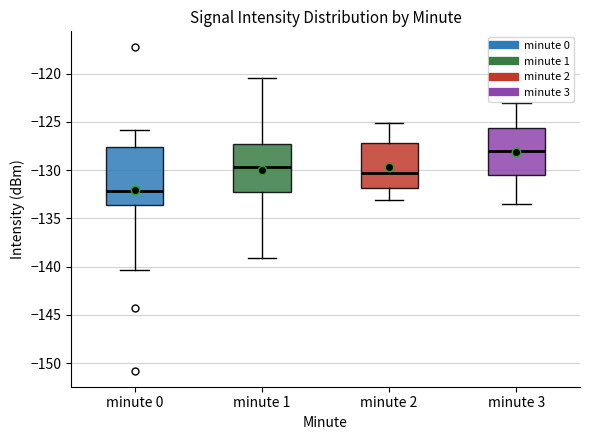

Reading left to right, read every box against the y-axis: the position of its median line, the range the box covers, and the ends of its whiskers. The values are not printed on the chart, so give them approximately, as read against the axis.

minute 0: median -132.0, box -133.5 to -127.5, whiskers -140.5 to -126.0
minute 1: median -129.5, box -132.0 to -127.5, whiskers -139.0 to -120.5
minute 2: median -130.5, box -132.0 to -127.0, whiskers -133.0 to -125.0
minute 3: median -128.0, box -130.5 to -125.5, whiskers -133.5 to -123.0